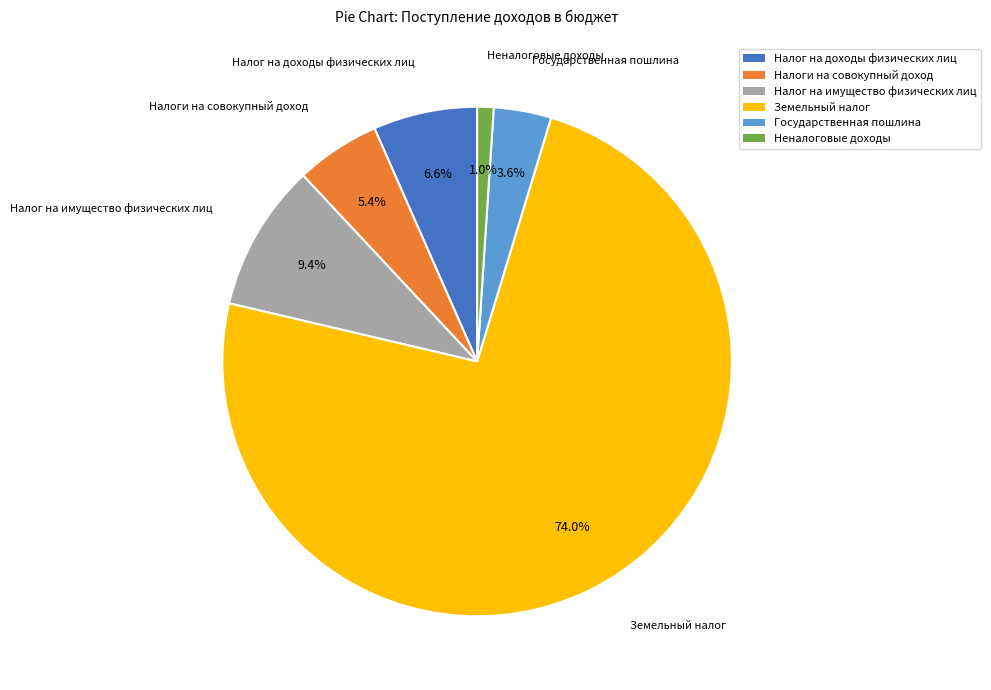

Which has a higher value, Земельный налог or Неналоговые доходы?

Земельный налог